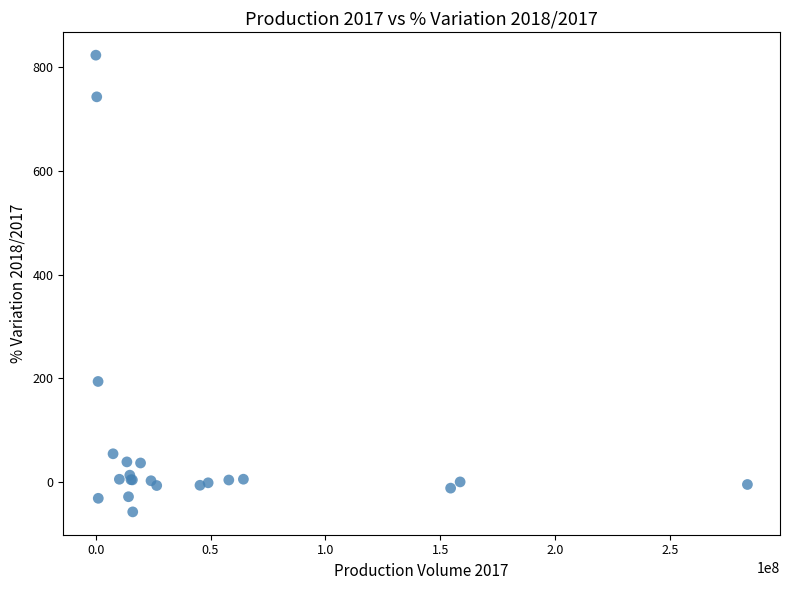

What Y value in the scatter plot is closest to 382?

194.2